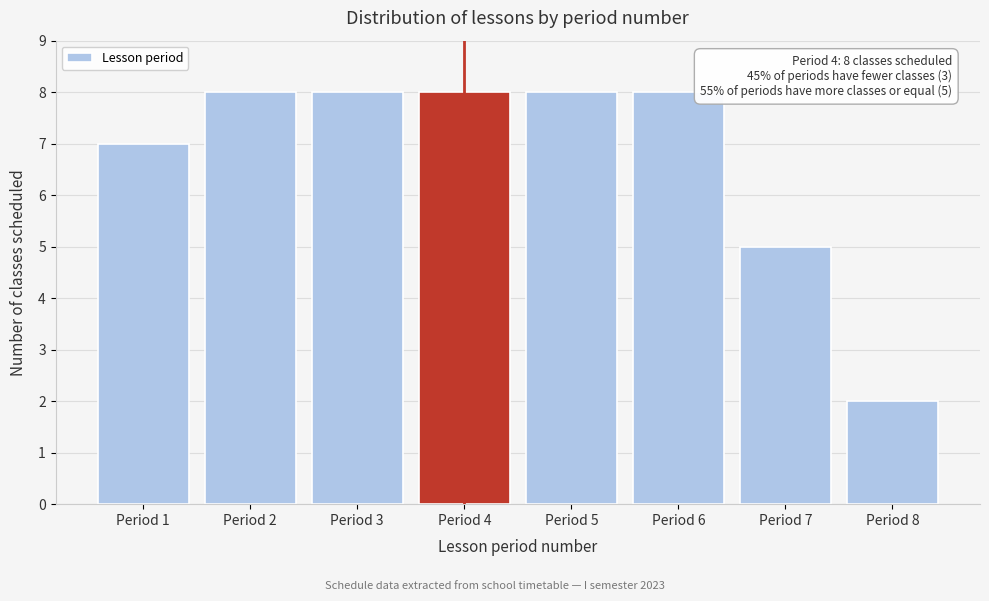

Reading left to right, extract all data points from this chart.

7	8	8	8	8	8	5	2